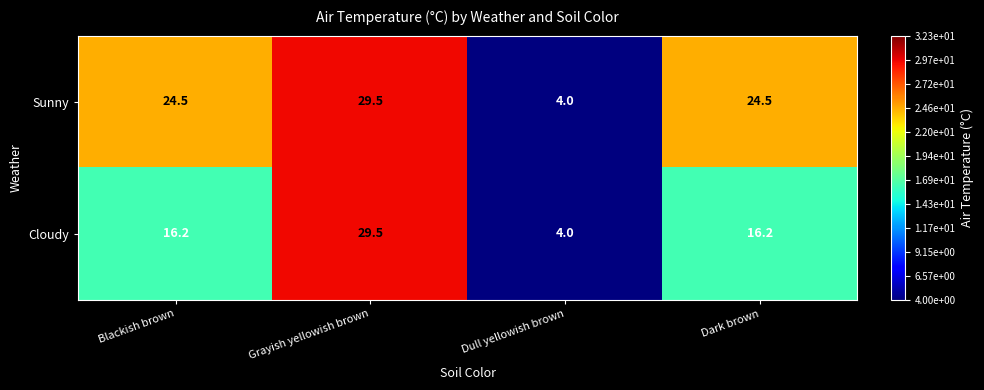

Which series changed the most between Blackish brown and Dull yellowish brown?

Sunny